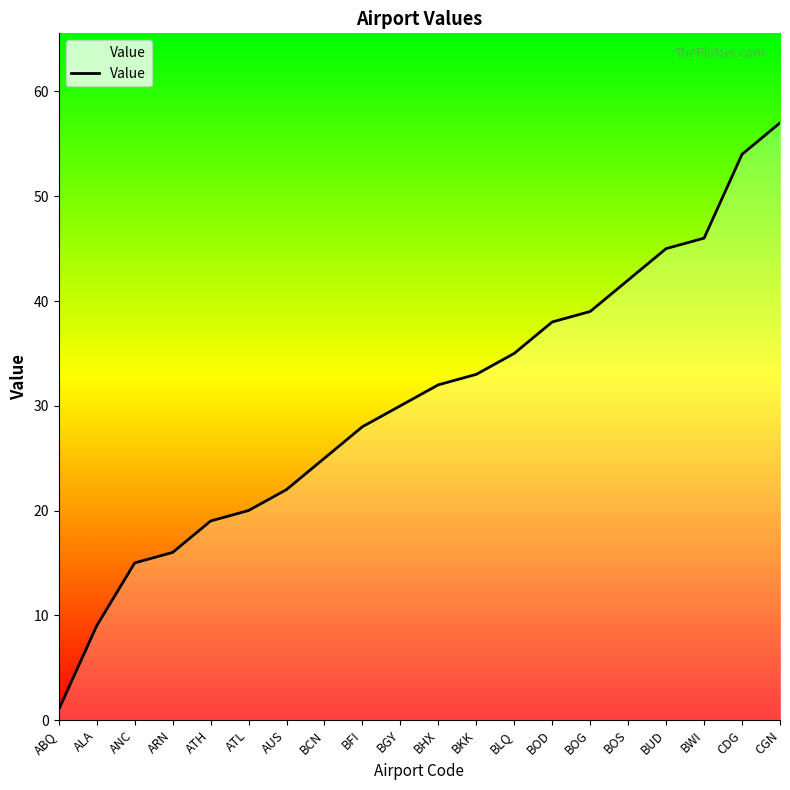

What is the sum of all values?

606